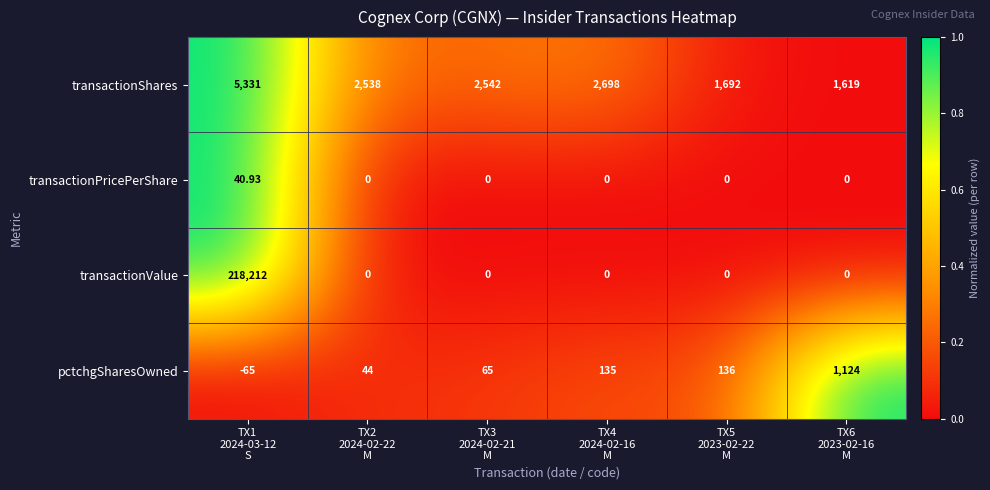

List the series in order of their peak value, highest first.

transactionValue, transactionShares, pctchgSharesOwned, transactionPricePerShare